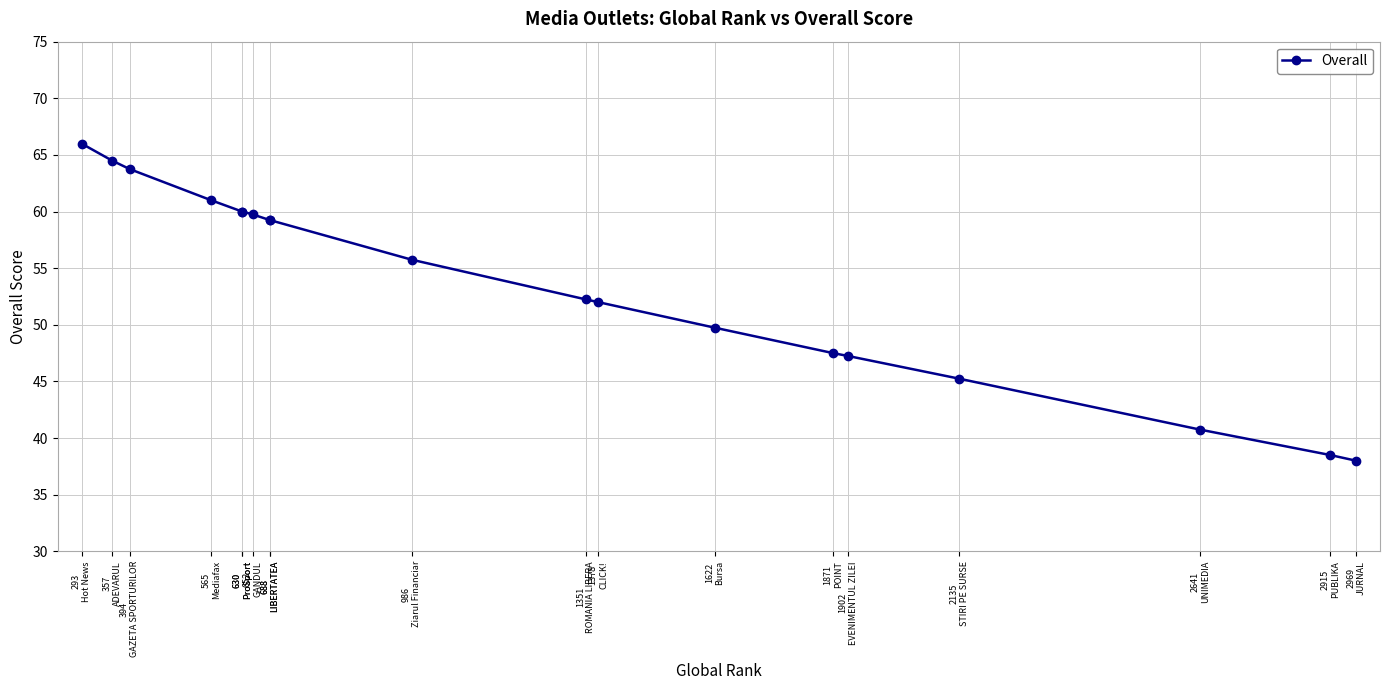

Between 630
ProSport and 2641
UNIMEDIA, which is larger?

630
ProSport